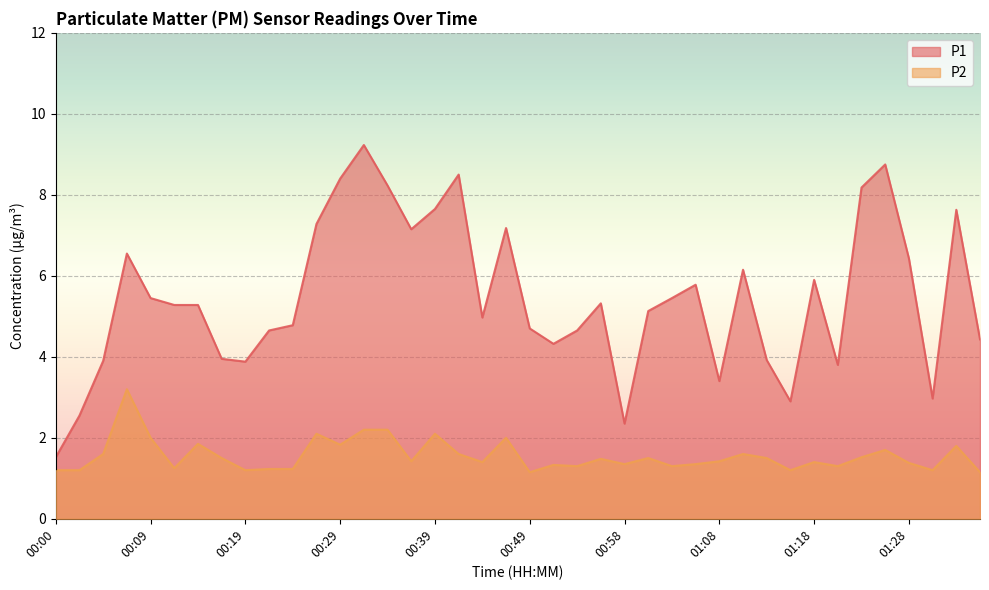

Reading left to right, extract all data points from this chart.

P1: 00:00=1.5	00:02=2.5	00:05=3.9	00:07=6.5	00:09=5.5	00:12=5.3	00:14=5.3	00:17=4.0	00:19=3.9	00:22=4.7	00:24=4.8	00:27=7.3	00:29=8.4	00:31=9.2	00:34=8.2	00:36=7.2	00:39=7.7	00:41=8.5	00:44=5.0	00:46=7.2	00:49=4.7	00:51=4.3	00:53=4.7	00:56=5.3	00:58=2.4	01:01=5.1	01:03=5.5	01:06=5.8	01:08=3.4	01:11=6.2	01:13=3.9	01:16=2.9	01:18=5.9	01:20=3.8	01:23=8.2	01:25=8.8	01:28=6.4	01:30=3.0	01:33=7.6	01:35=4.4
P2: 00:00=1.2	00:02=1.2	00:05=1.6	00:07=3.2	00:09=2.0	00:12=1.2	00:14=1.9	00:17=1.5	00:19=1.2	00:22=1.2	00:24=1.2	00:27=2.1	00:29=1.8	00:31=2.2	00:34=2.2	00:36=1.4	00:39=2.1	00:41=1.6	00:44=1.4	00:46=2.0	00:49=1.1	00:51=1.3	00:53=1.3	00:56=1.5	00:58=1.4	01:01=1.5	01:03=1.3	01:06=1.4	01:08=1.4	01:11=1.6	01:13=1.5	01:16=1.2	01:18=1.4	01:20=1.3	01:23=1.5	01:25=1.7	01:28=1.4	01:30=1.2	01:33=1.8	01:35=1.1